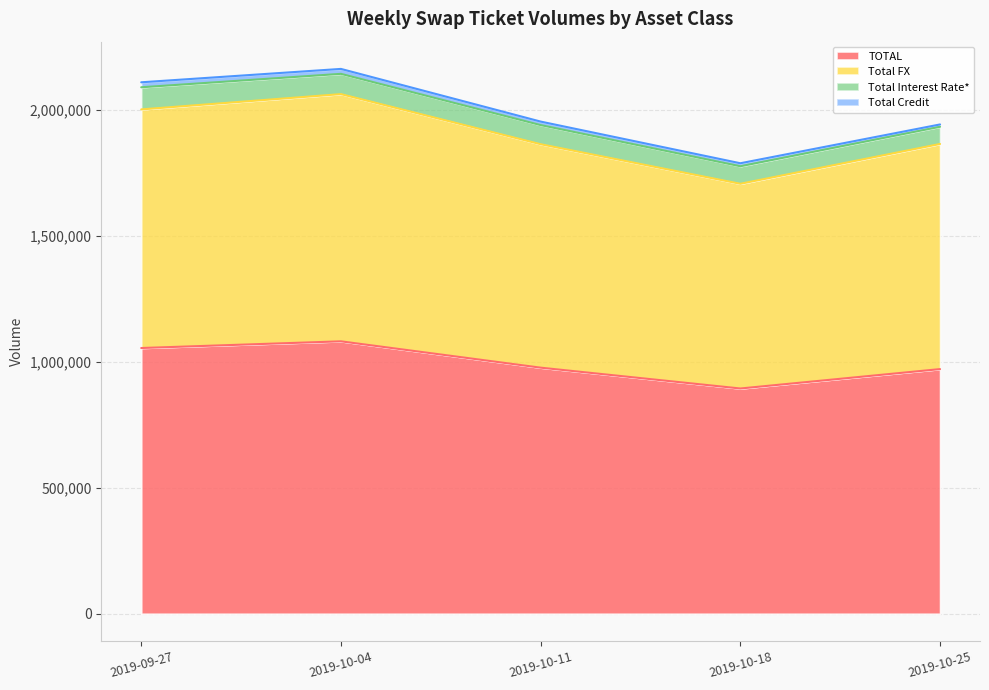

Does the chart display data point markers on the line(s)?

No